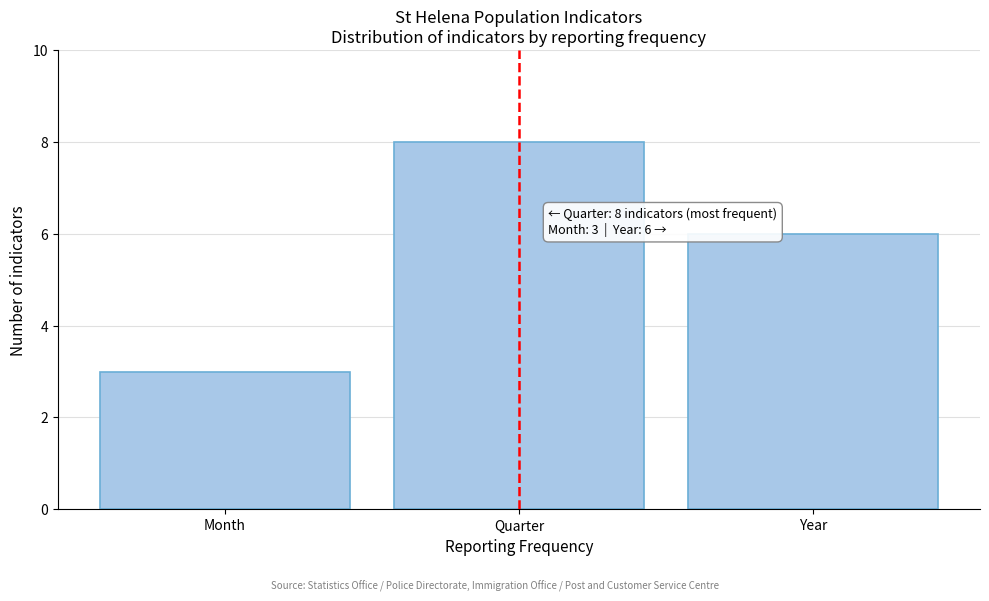

Reading right to left, what are all the values shown in this chart?

Year=6	Quarter=8	Month=3